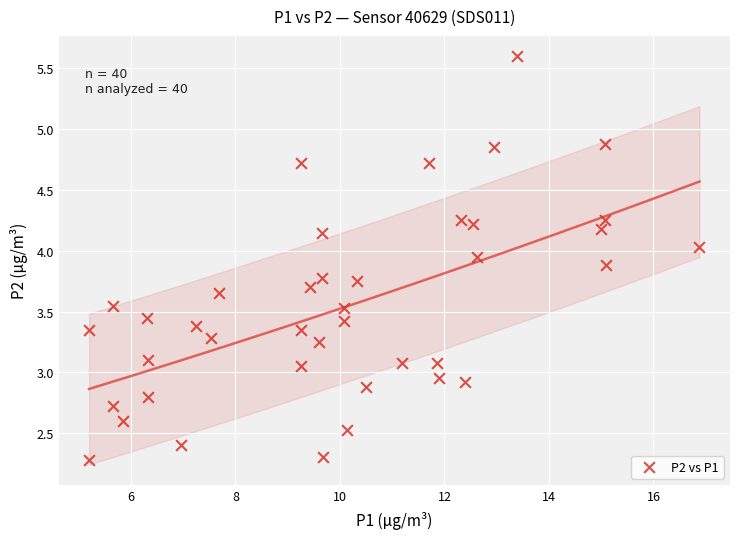

What is the range of X values (max minus min)?

11.7